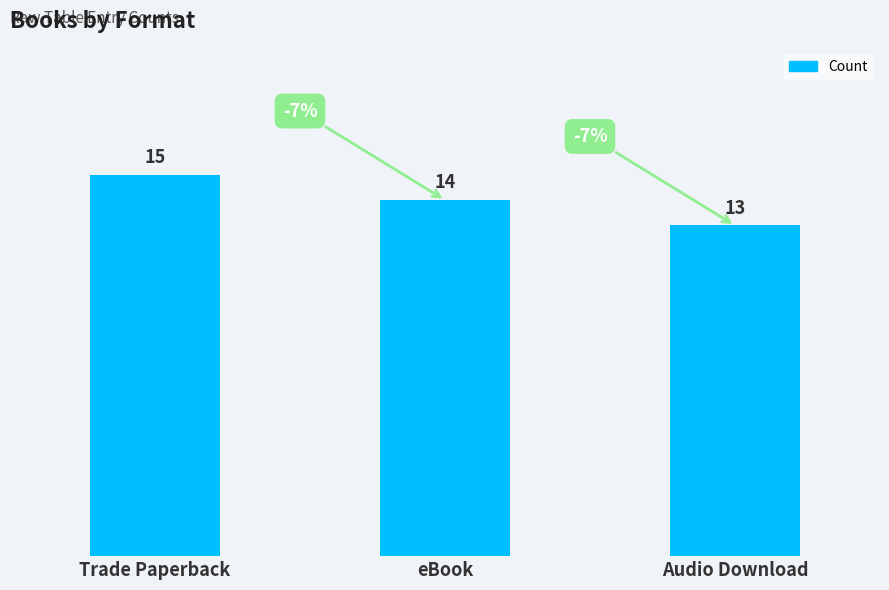

What is the ratio of the value at Audio Download to the value at eBook?

0.9